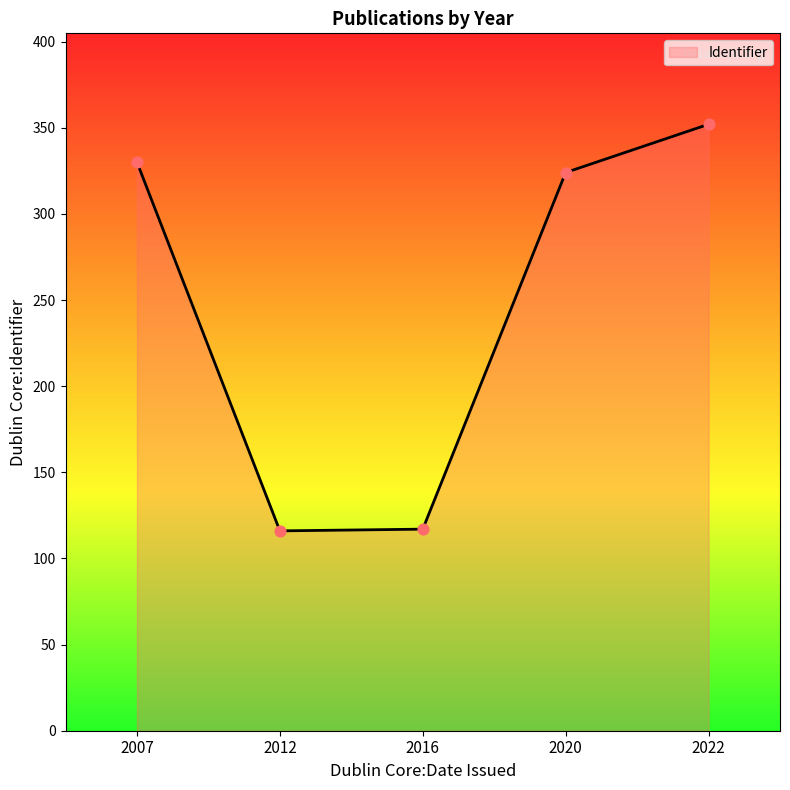

Which has a higher value, 2020 or 2007?

2007